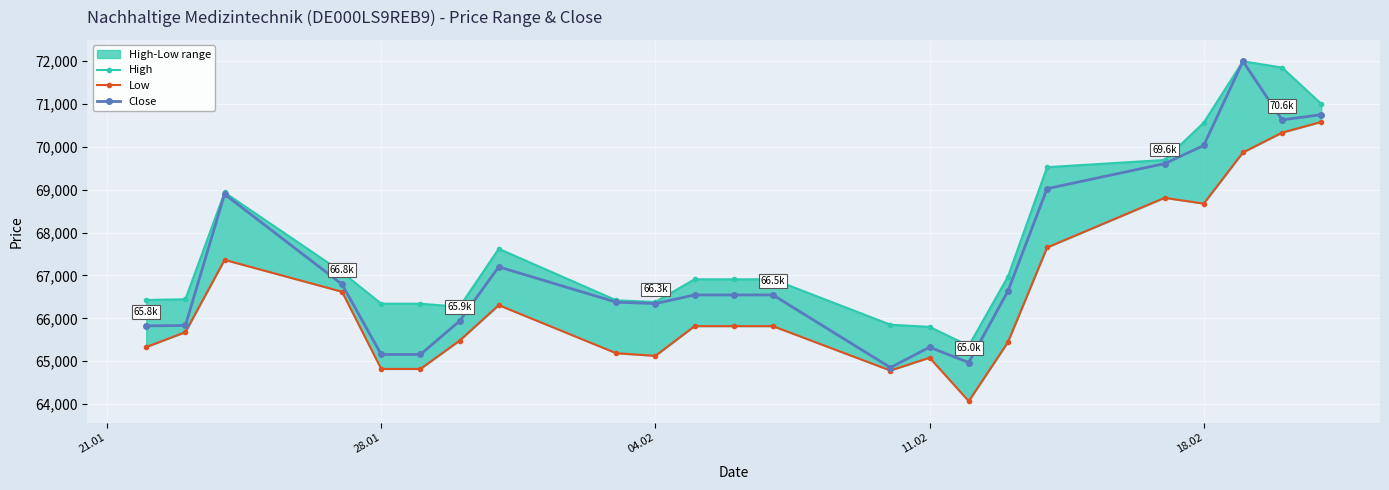

True or false: Close has more than 0 interior local peaks.

True